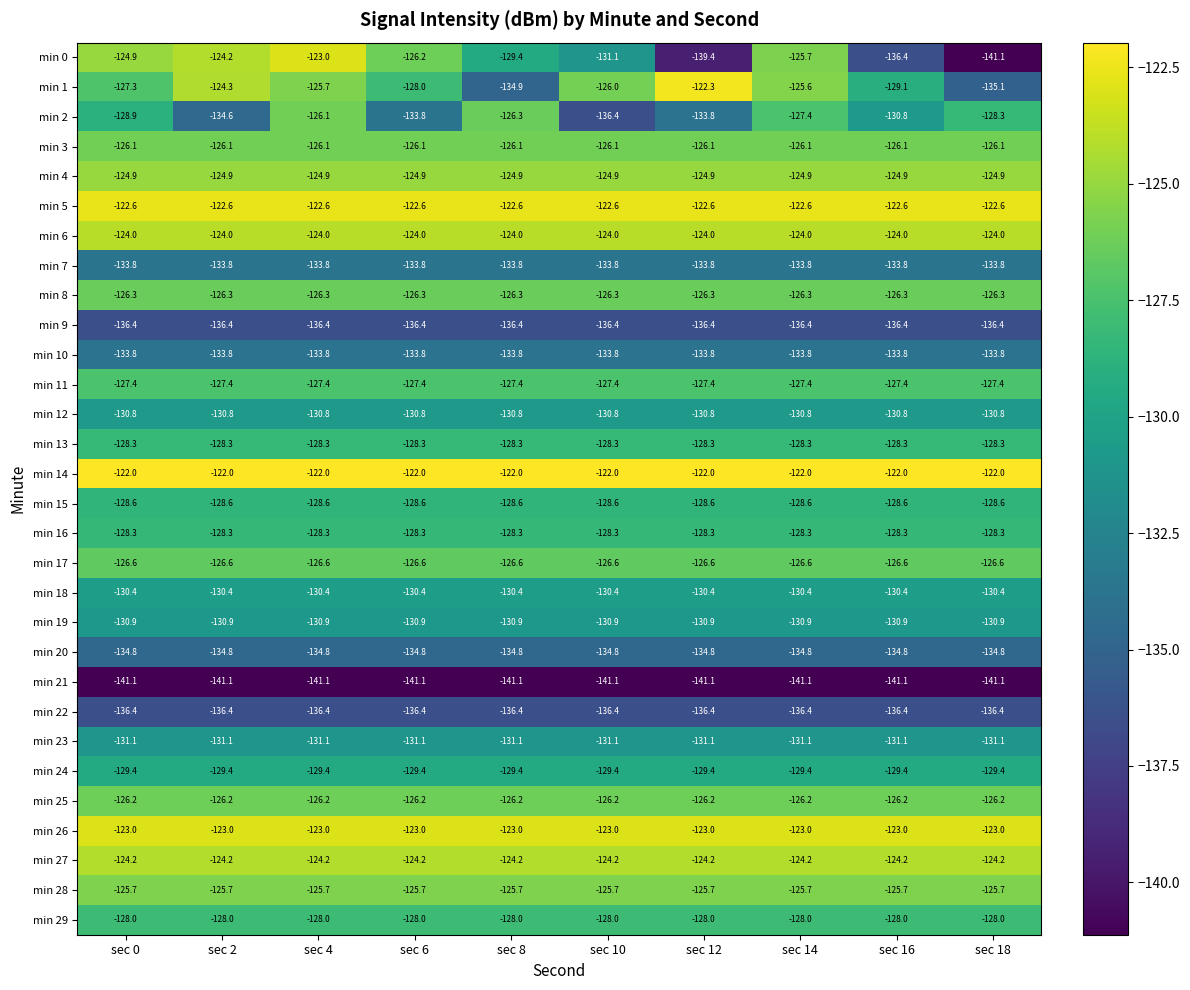

What is the minimum value shown in the chart?

-141.1